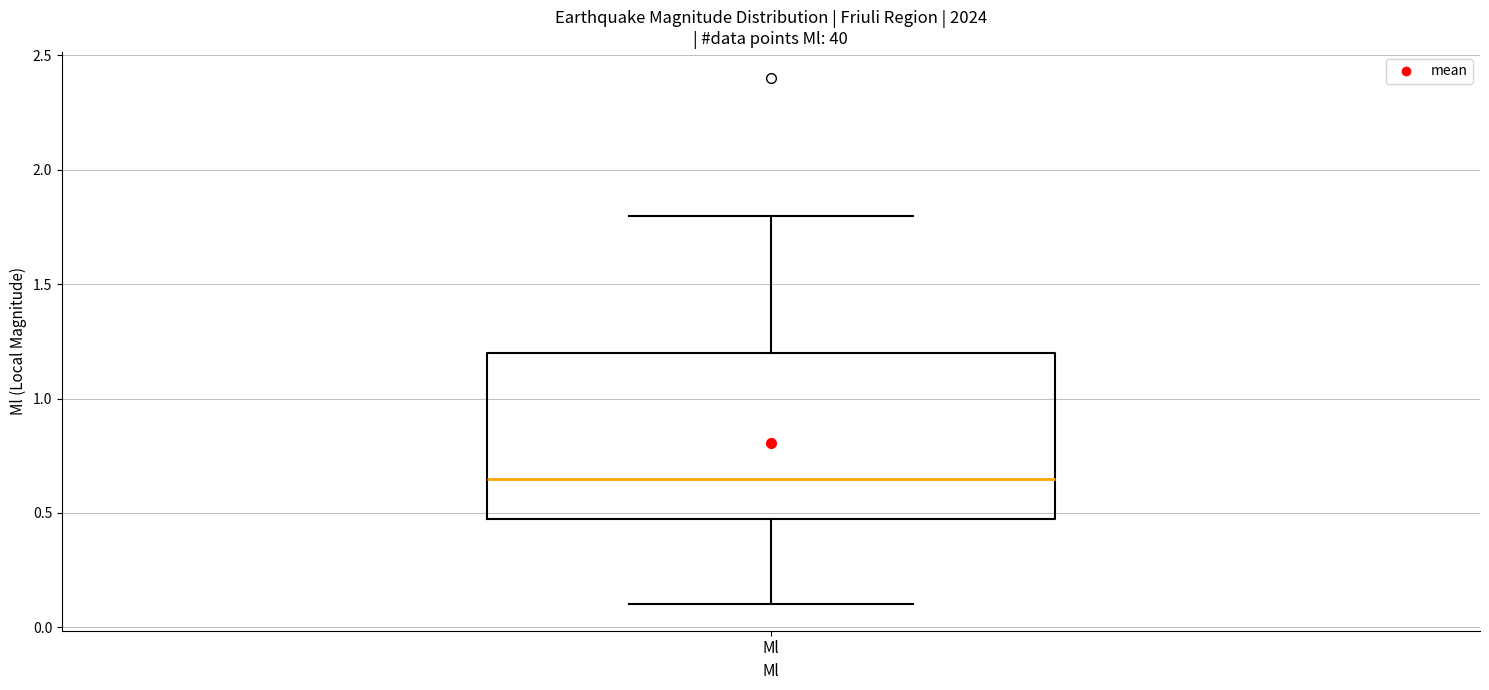

Read this box plot against the y-axis: the position of the median line, the range covered by the box, and the ends of both whiskers. The values are not printed on the chart, so give them approximately, as read against the axis.

median 0.65, box 0.50 to 1.20, whiskers 0.10 to 1.80